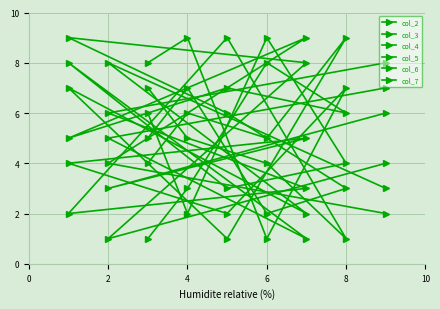

True or false: col_6 has a value of 10 at 8.

False